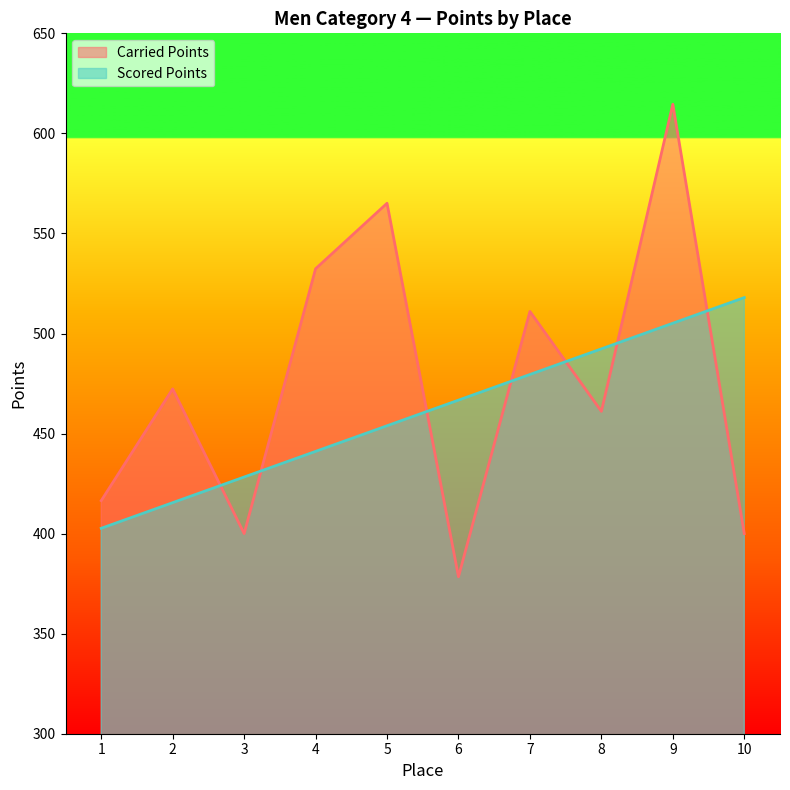

What is the difference between the maximum and second lowest values in the Scored Points series?

102.5